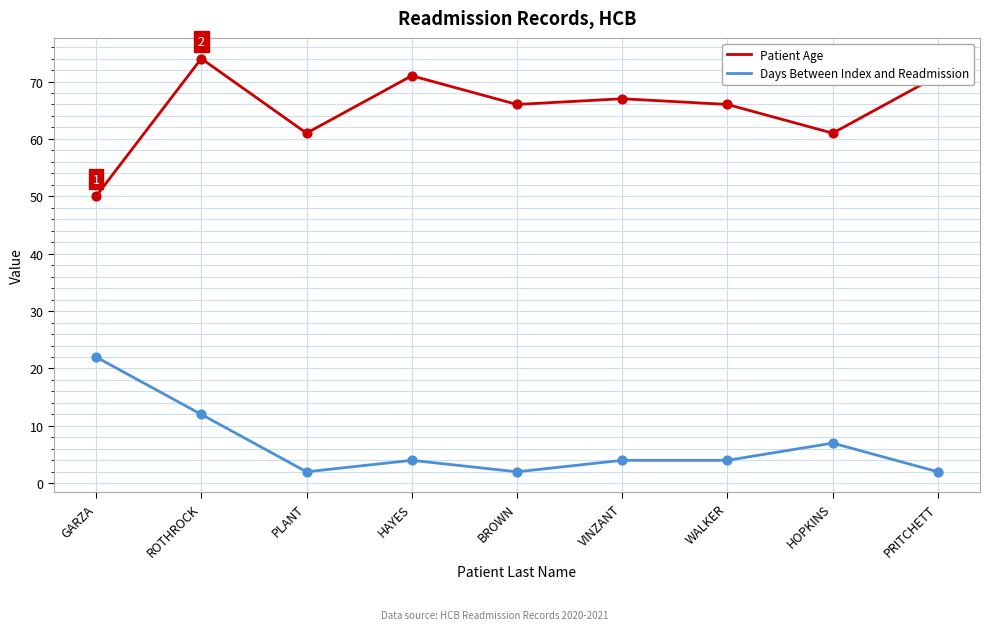

What is the spread (max minus min) of values at VINZANT?

63